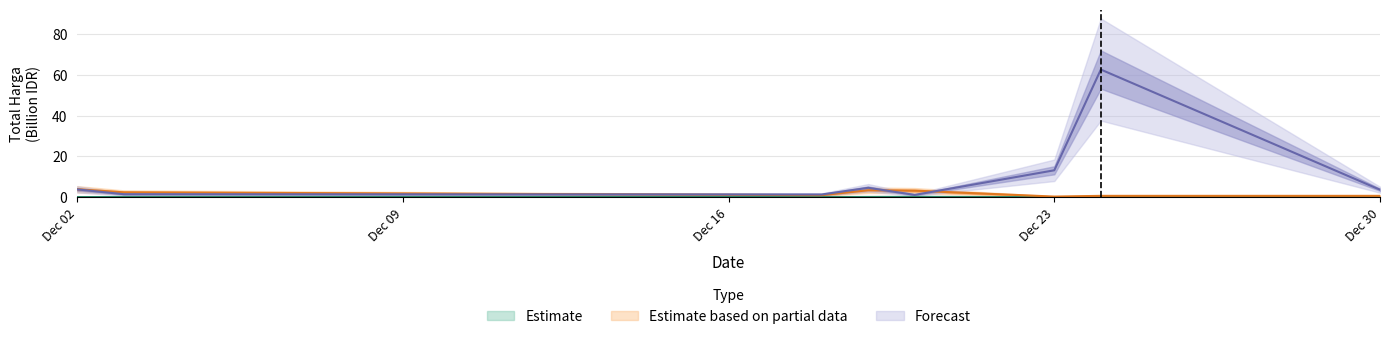

True or false: Estimate has more than 0 interior local peaks.

True